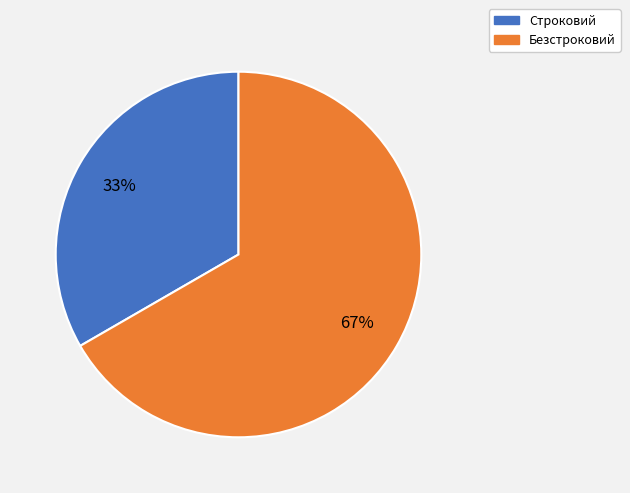

To the nearest percent, what is the average slice percentage?

50%